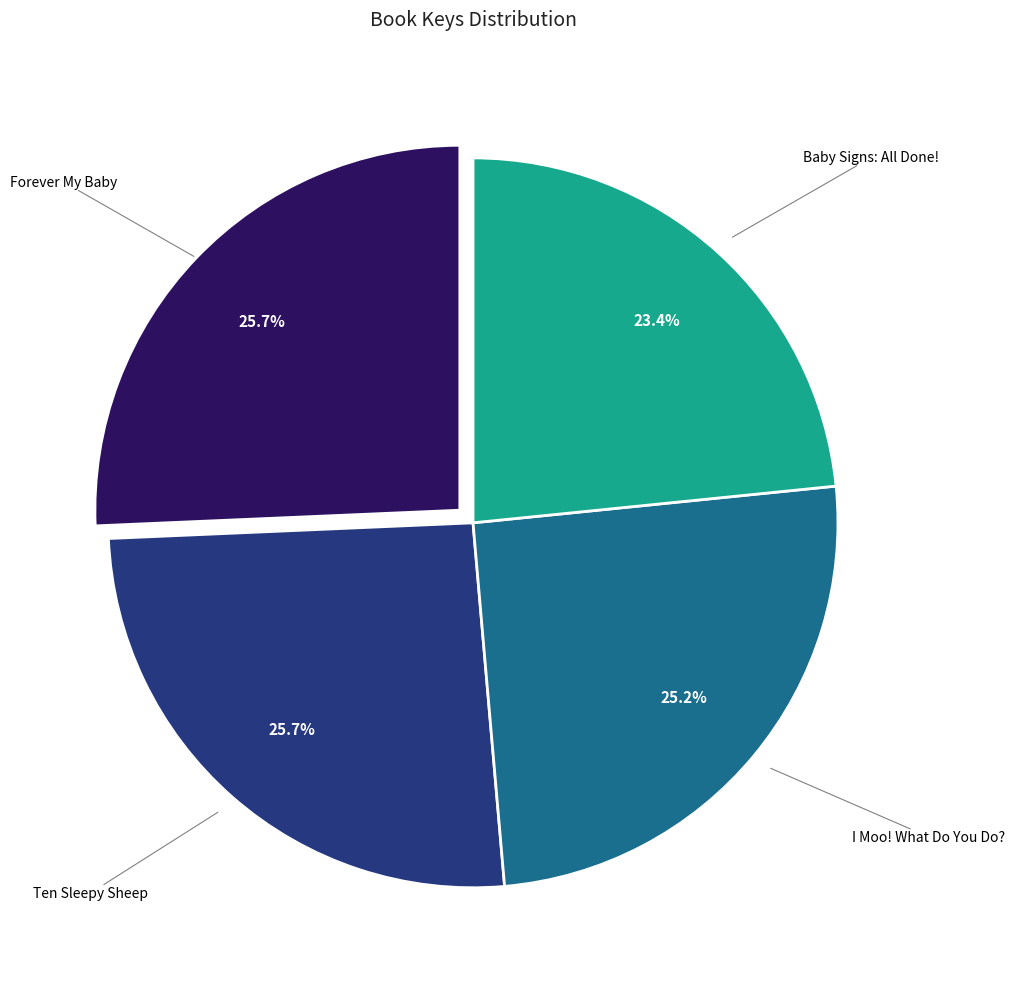

Does any single category account for the majority?

No